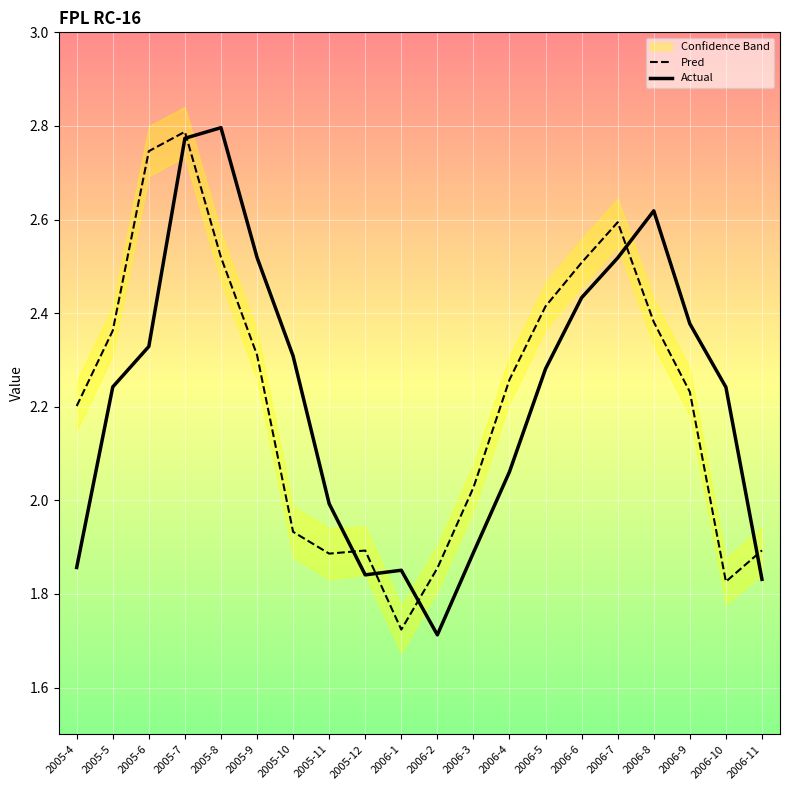

What is the difference between the highest and lowest values at 2005-12?

0.1